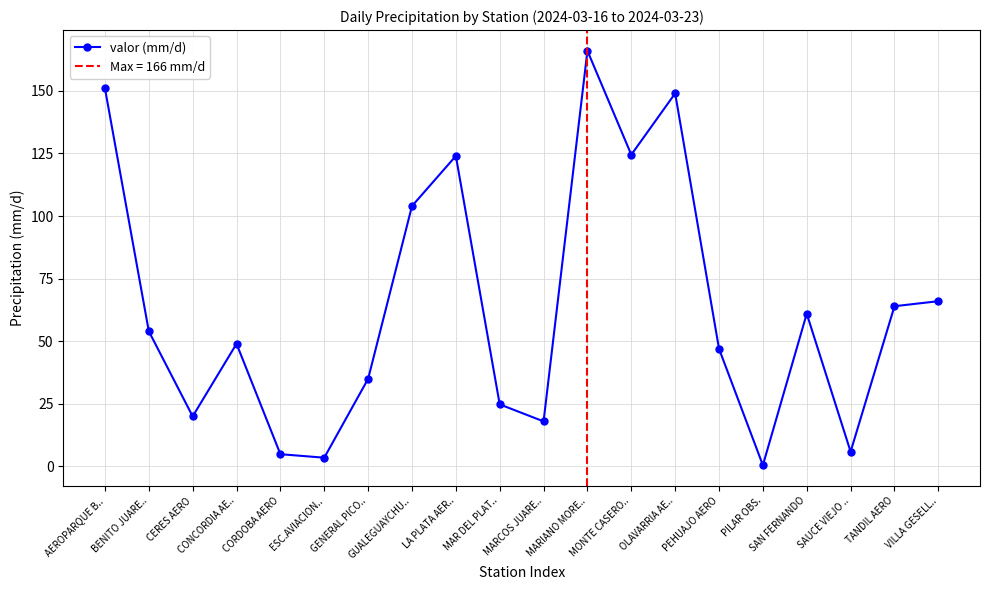

List the labels in order of value, largest first.

MARIANO MORE.., AEROPARQUE B.., OLAVARRIA AE.., MONTE CASERO.., LA PLATA AER.., GUALEGUAYCHU.., VILLA GESELL.., TANDIL AERO, SAN FERNANDO, BENITO JUARE.., CONCORDIA AE.., PEHUAJO AERO, GENERAL PICO.., MAR DEL PLAT.., CERES AERO, MARCOS JUARE.., SAUCE VIEJO .., CORDOBA AERO, ESC.AVIACION.., PILAR OBS.